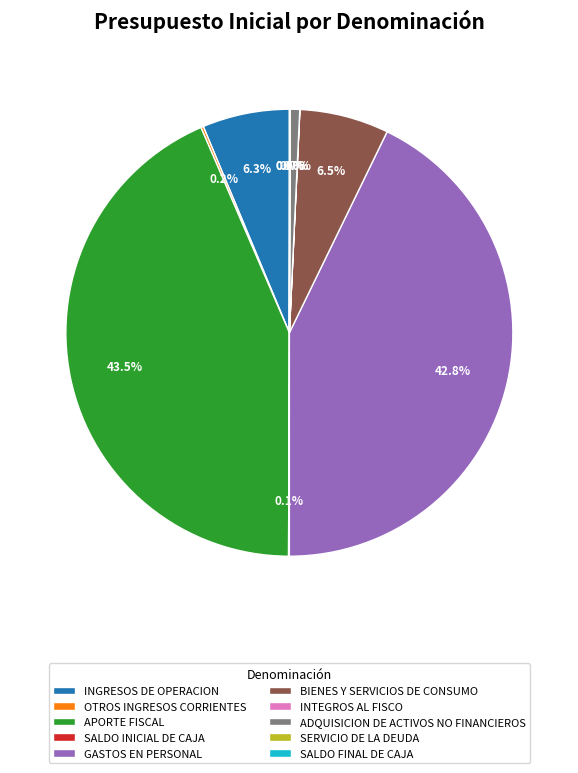

Which slice is the largest?

APORTE FISCAL